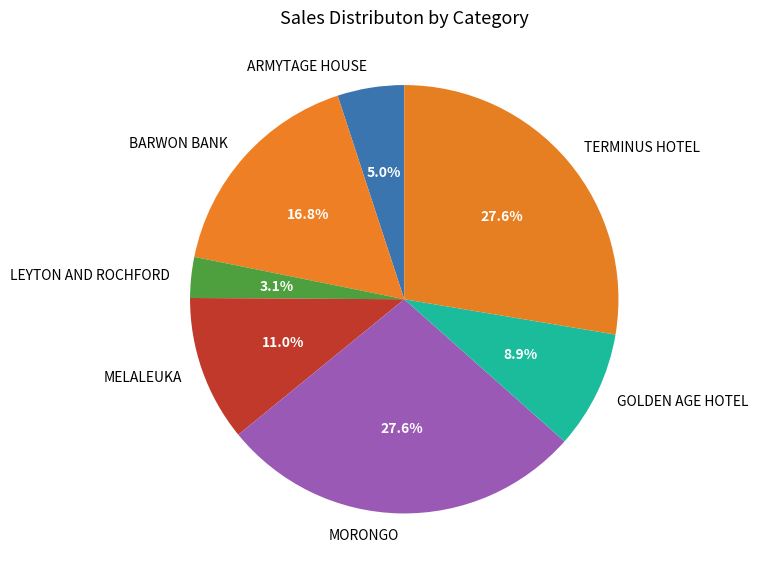

To the nearest percent, what percentage of the pie is BARWON BANK?

17%